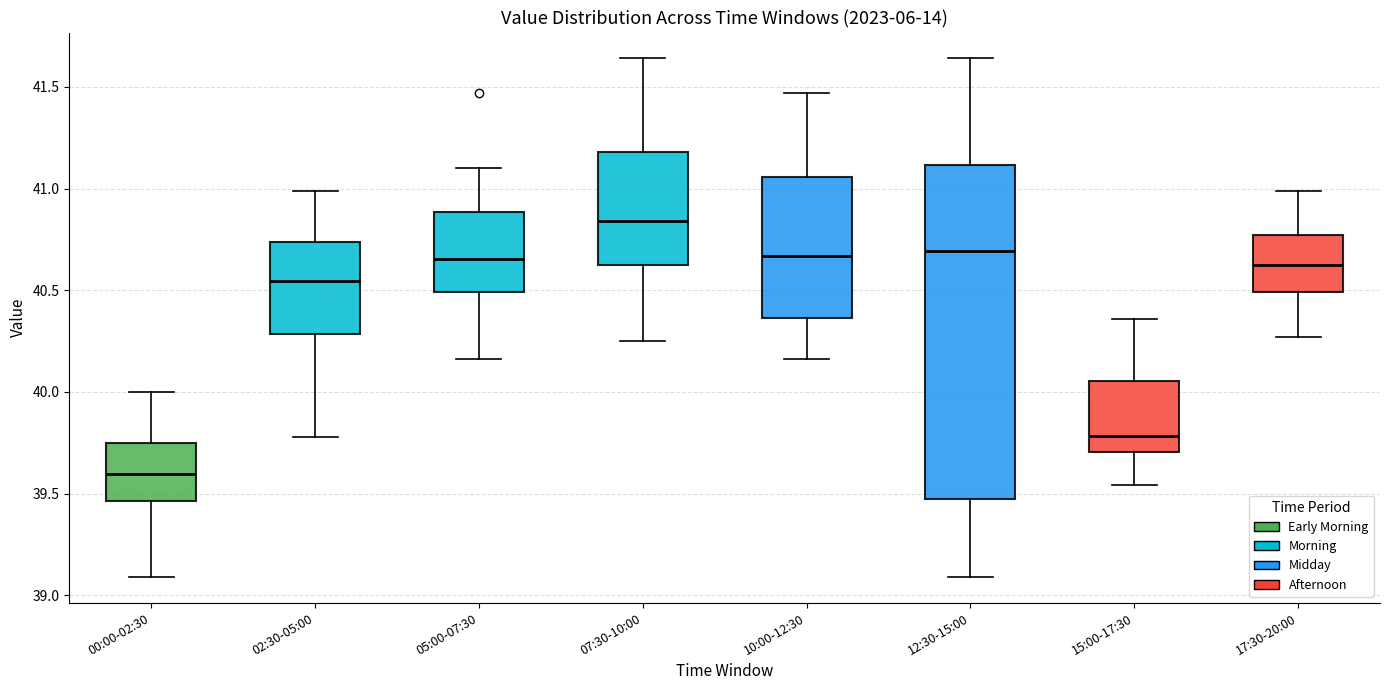

Reading left to right, transcribe this box plot: for each box, give where its median line is, the range the box spans, and where its two whiskers end, as read against the y-axis. The values are not printed on the chart, so give them approximately, as read against the axis.

00:00-02:30: median 39.60, box 39.45 to 39.75, whiskers 39.10 to 40.00
02:30-05:00: median 40.55, box 40.30 to 40.75, whiskers 39.80 to 41.00
05:00-07:30: median 40.65, box 40.50 to 40.90, whiskers 40.15 to 41.10
07:30-10:00: median 40.85, box 40.60 to 41.20, whiskers 40.25 to 41.65
10:00-12:30: median 40.65, box 40.35 to 41.05, whiskers 40.15 to 41.45
12:30-15:00: median 40.70, box 39.50 to 41.10, whiskers 39.10 to 41.65
15:00-17:30: median 39.80, box 39.70 to 40.05, whiskers 39.55 to 40.35
17:30-20:00: median 40.65, box 40.50 to 40.75, whiskers 40.25 to 41.00